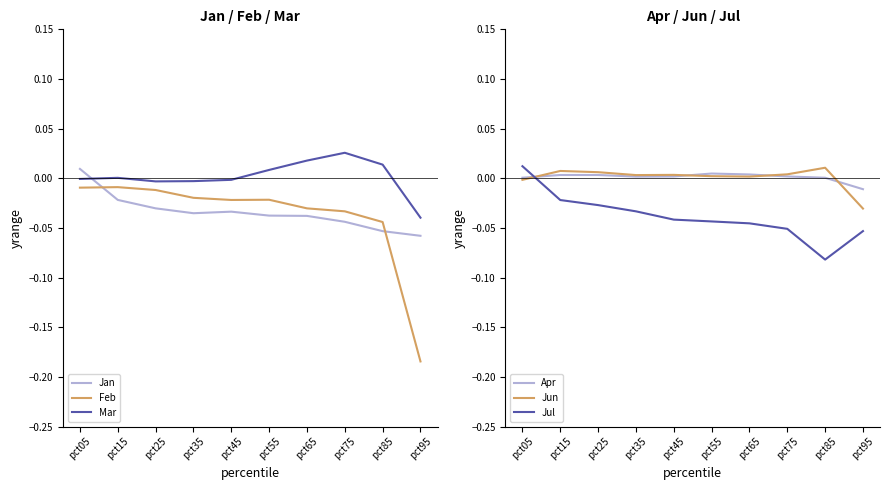

How many values in Mar are below zero?

5